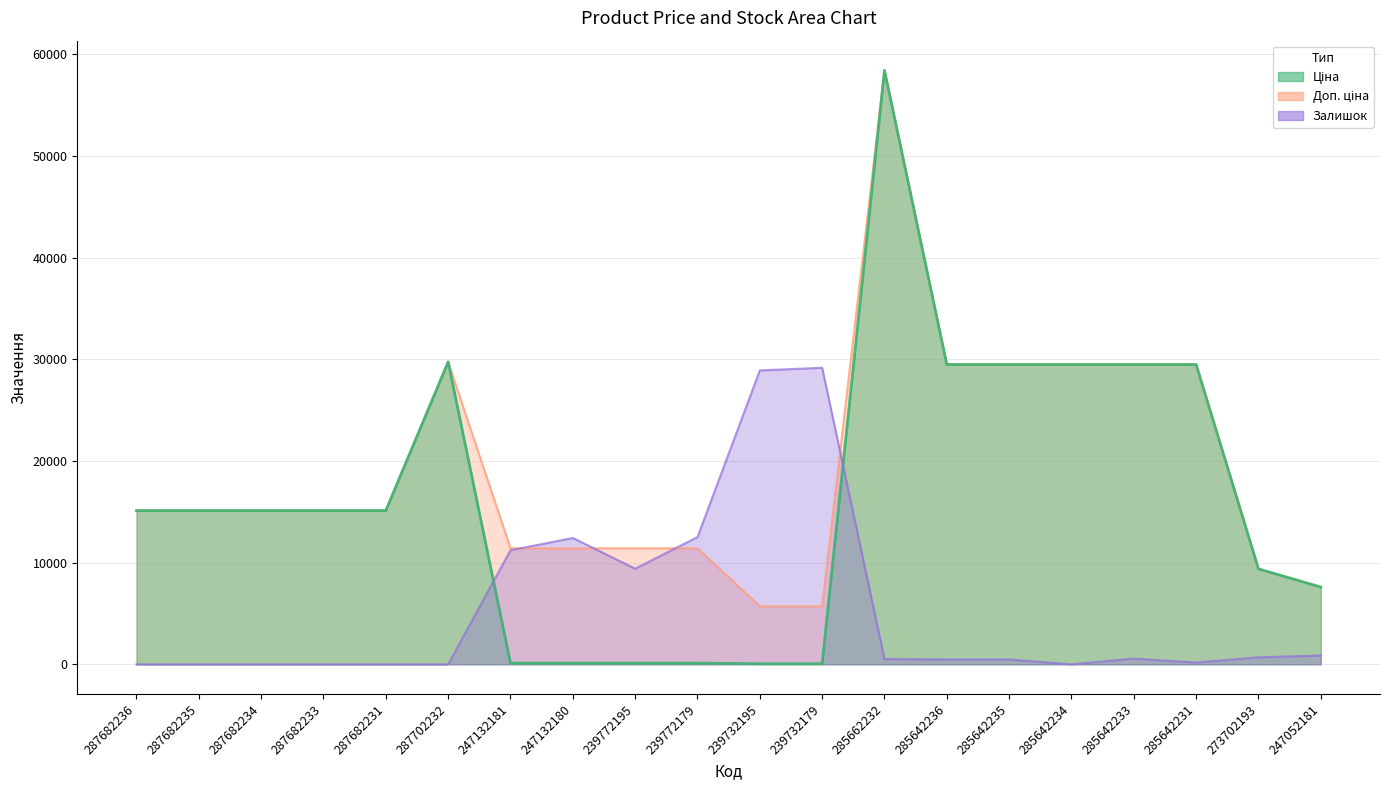

Read the Доп. ціна value at 247052181.

7596.5